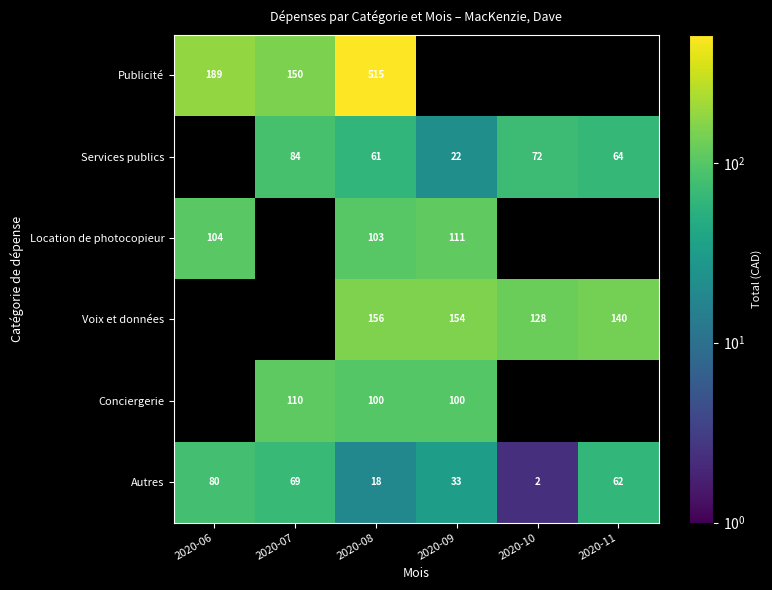

What is the difference between the Services publics values at 2020-08 and 2020-09?

39